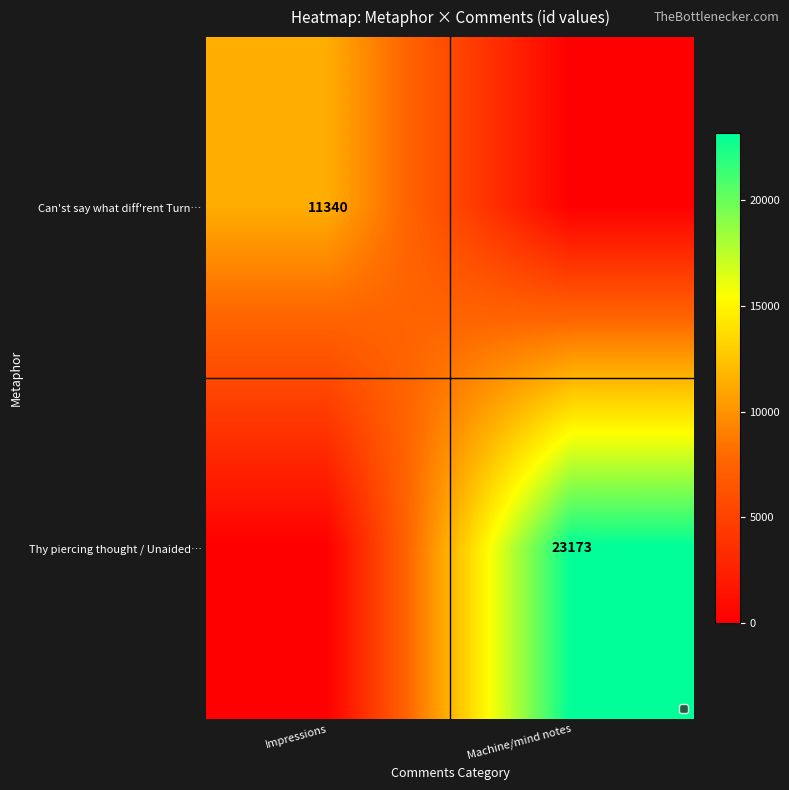

The value of Thy piercing thought / Unaided… at Machine/mind notes is 23173. True or false?

True